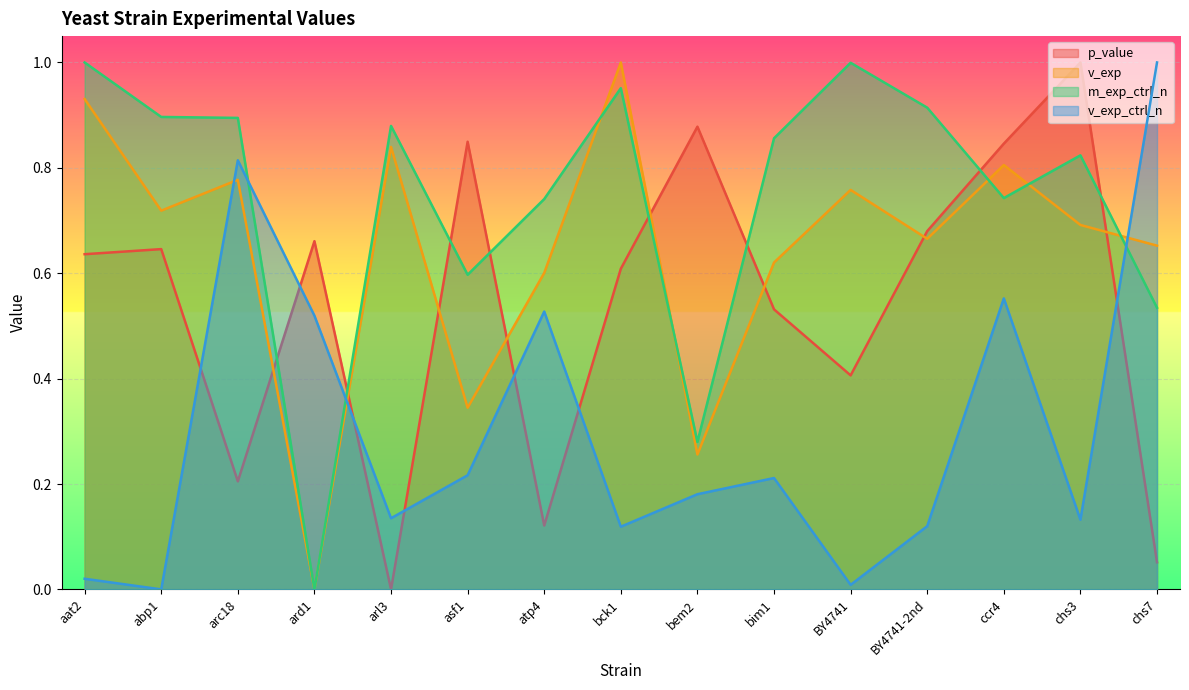

At which category is the sum across all series the highest?

ccr4